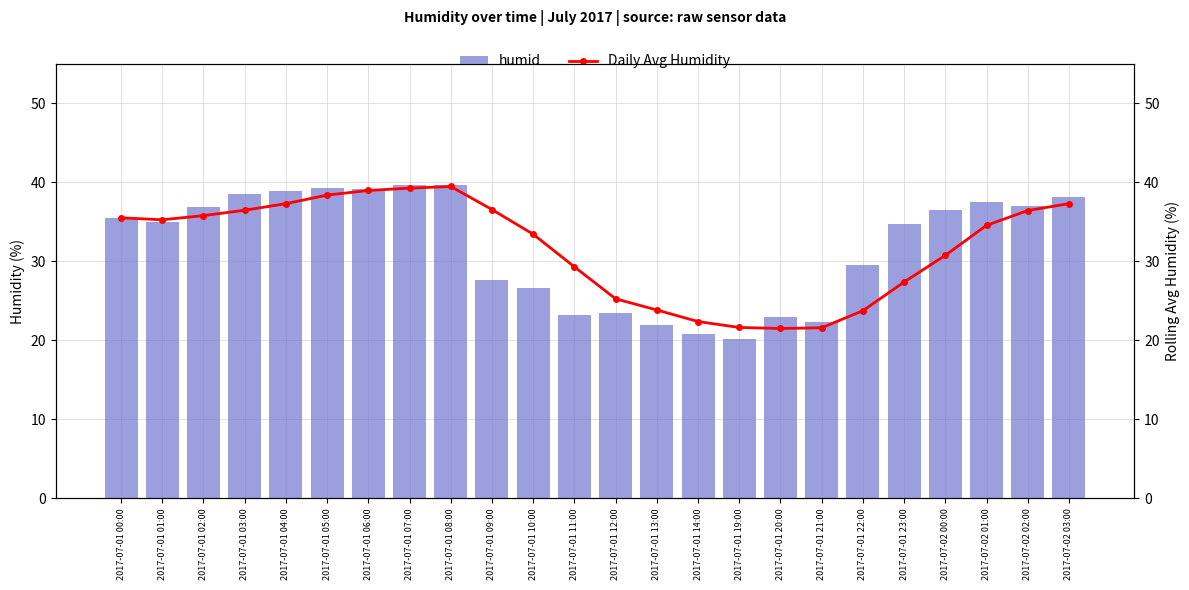

Which category has the lowest value in the Daily Avg Humidity series?

2017-07-01 20:00